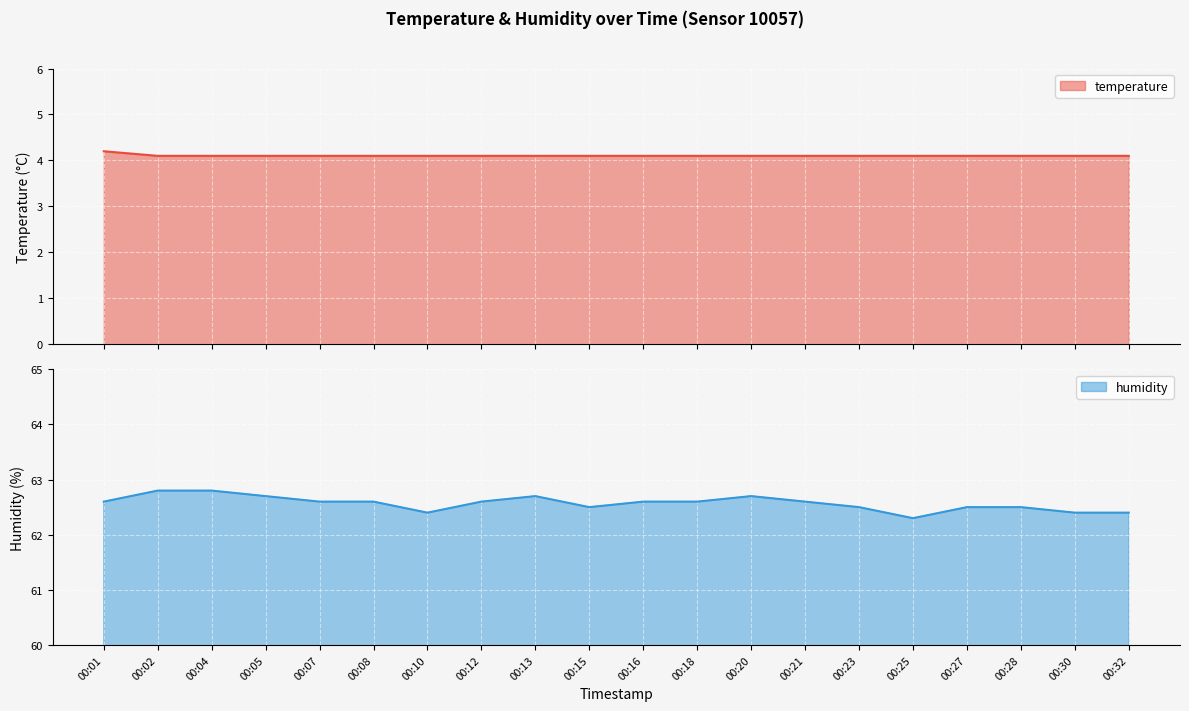

How many lines are shown in the chart?

2